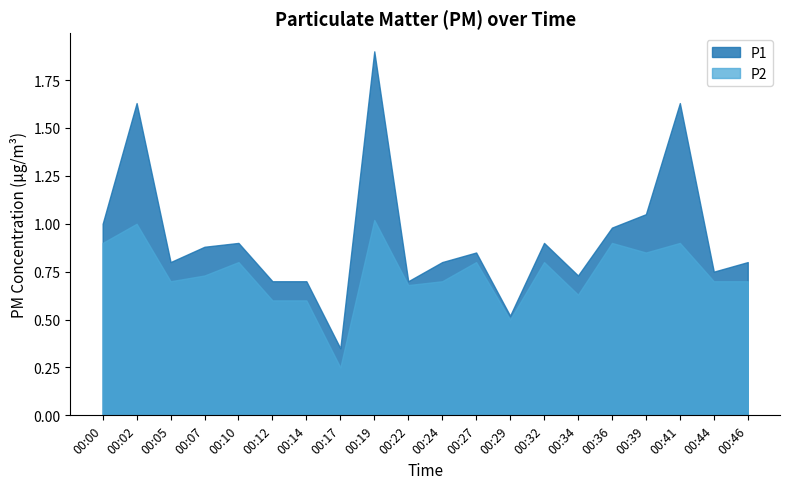

How many interior local peaks does the P2 series have?

7